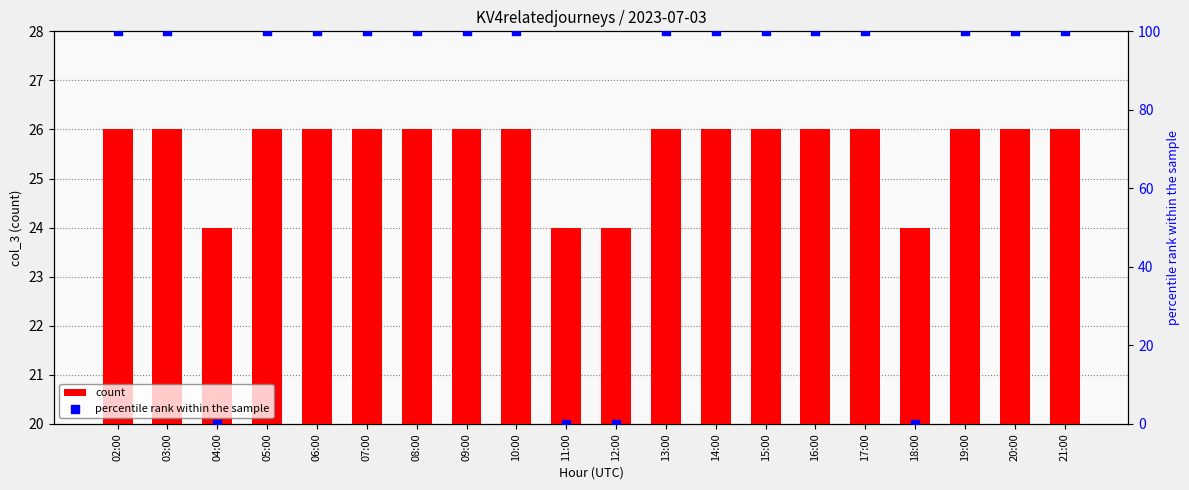

What is the total value across all series at 16:00?

126